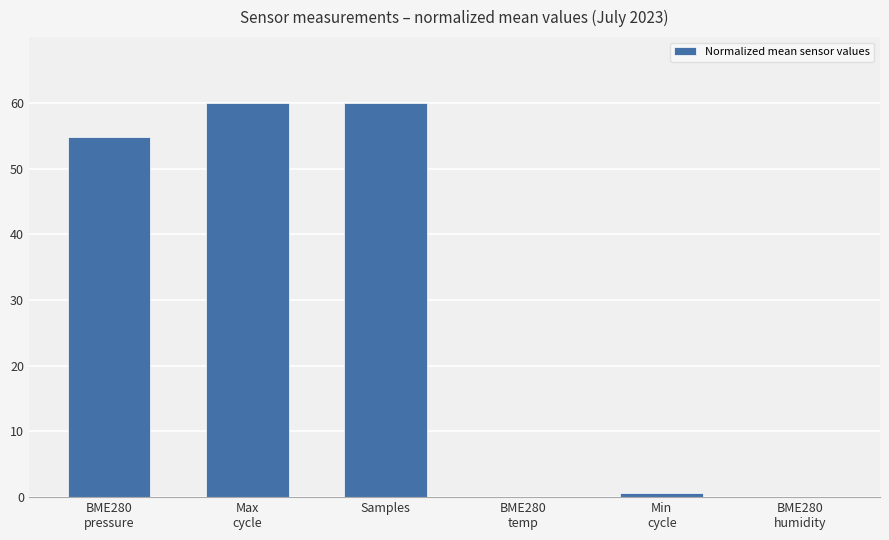

What is the maximum value shown in the chart?

60.0